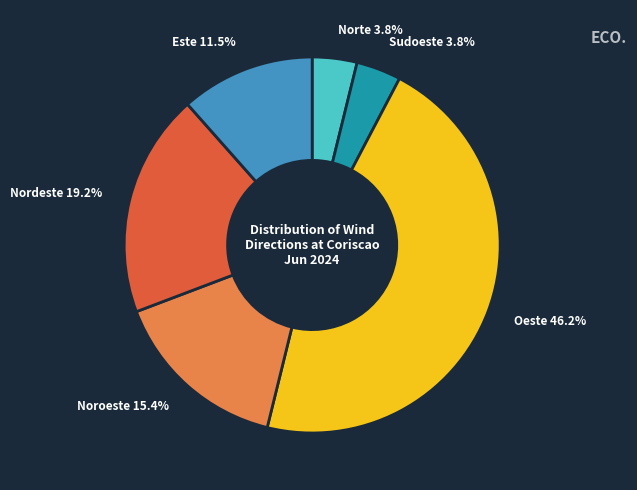

What percentage is the Nordeste slice, to the nearest percent?

19%